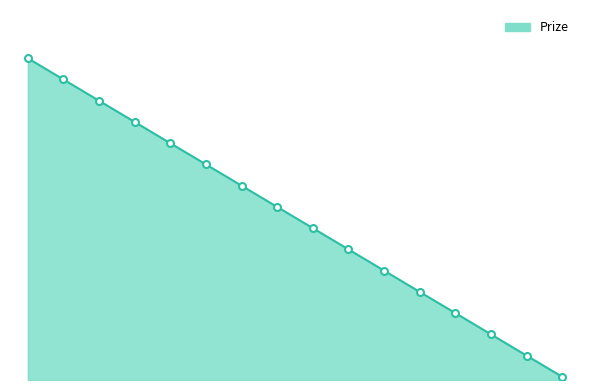

At which category does the chart reach its minimum across all series?

16